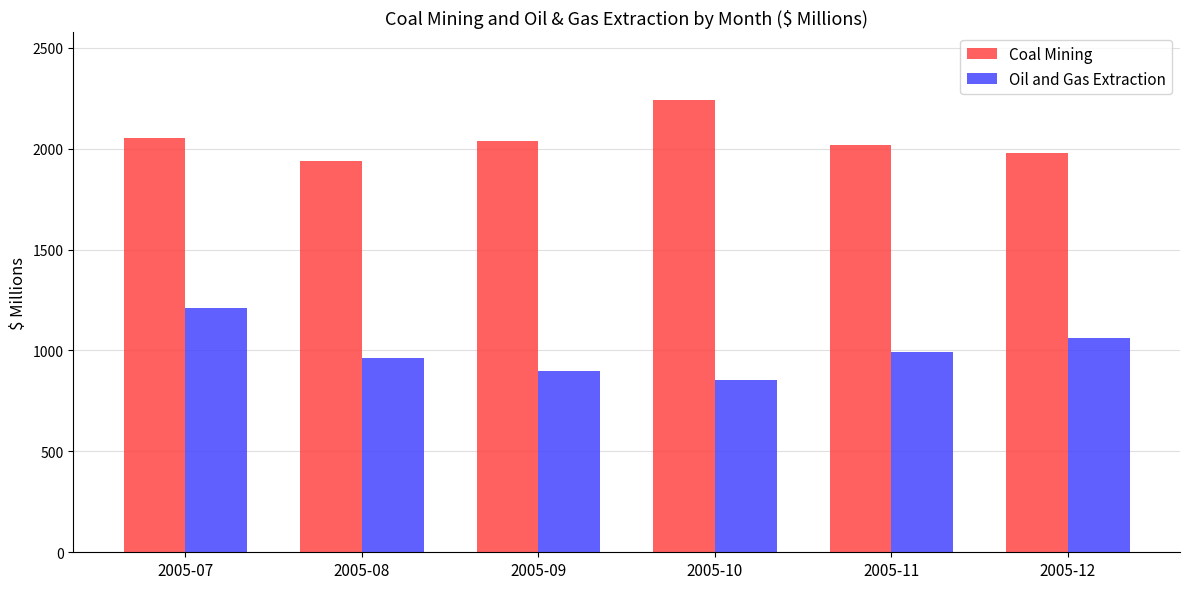

What is the value of the Coal Mining bar at the 1st from the left?

2053